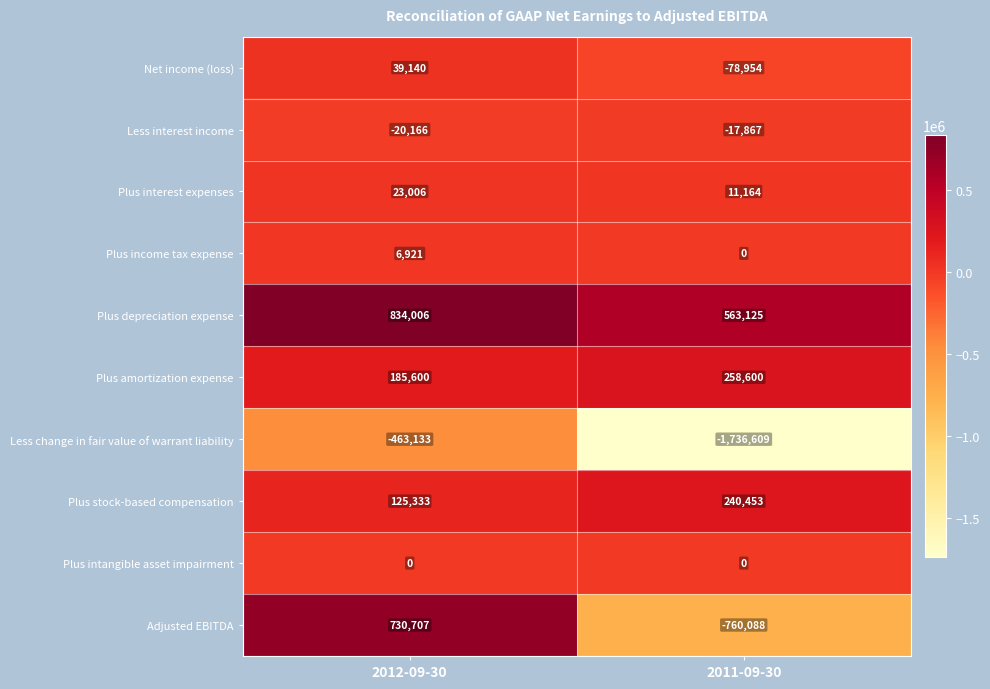

Count the number of categories in the chart.

2